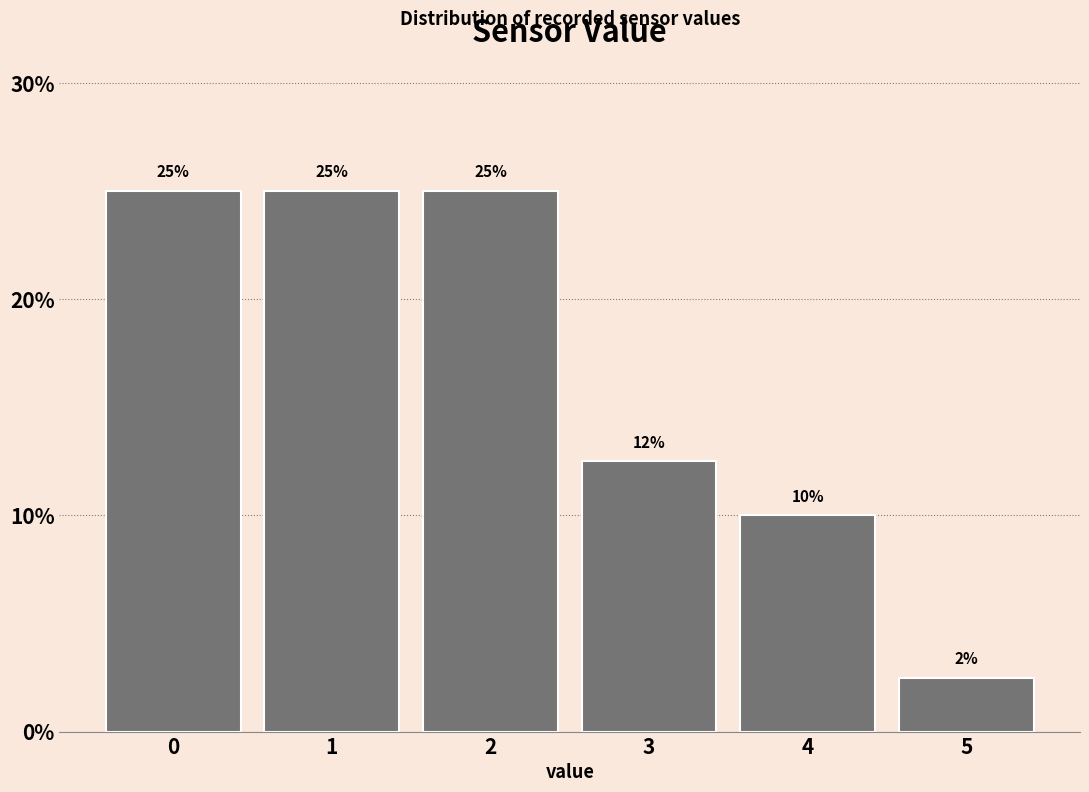

What is the value of the 5th bar from the left?

10.0